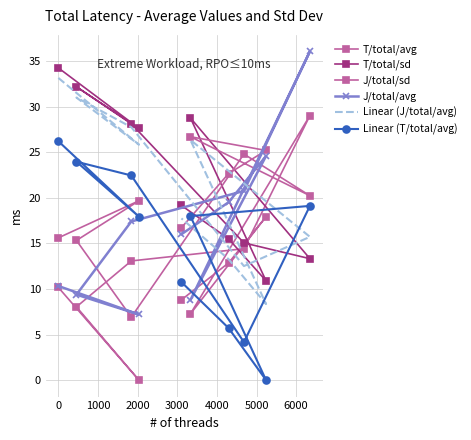

What is the spread (max minus min) of values at 1000?

24.1